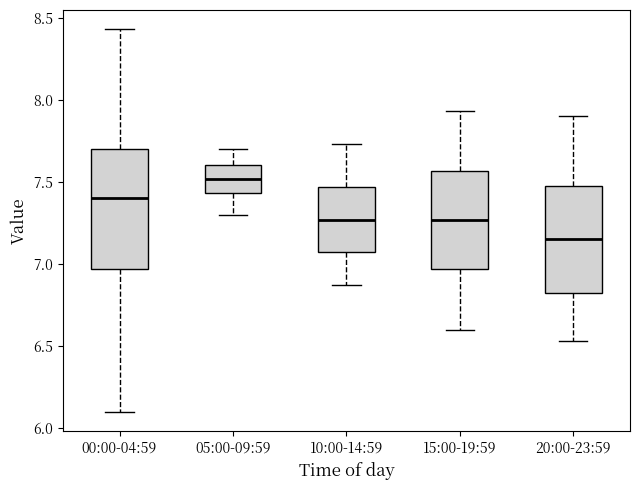

Comparing the boxes themselves (not the whiskers), which one is the tallest?

00:00-04:59